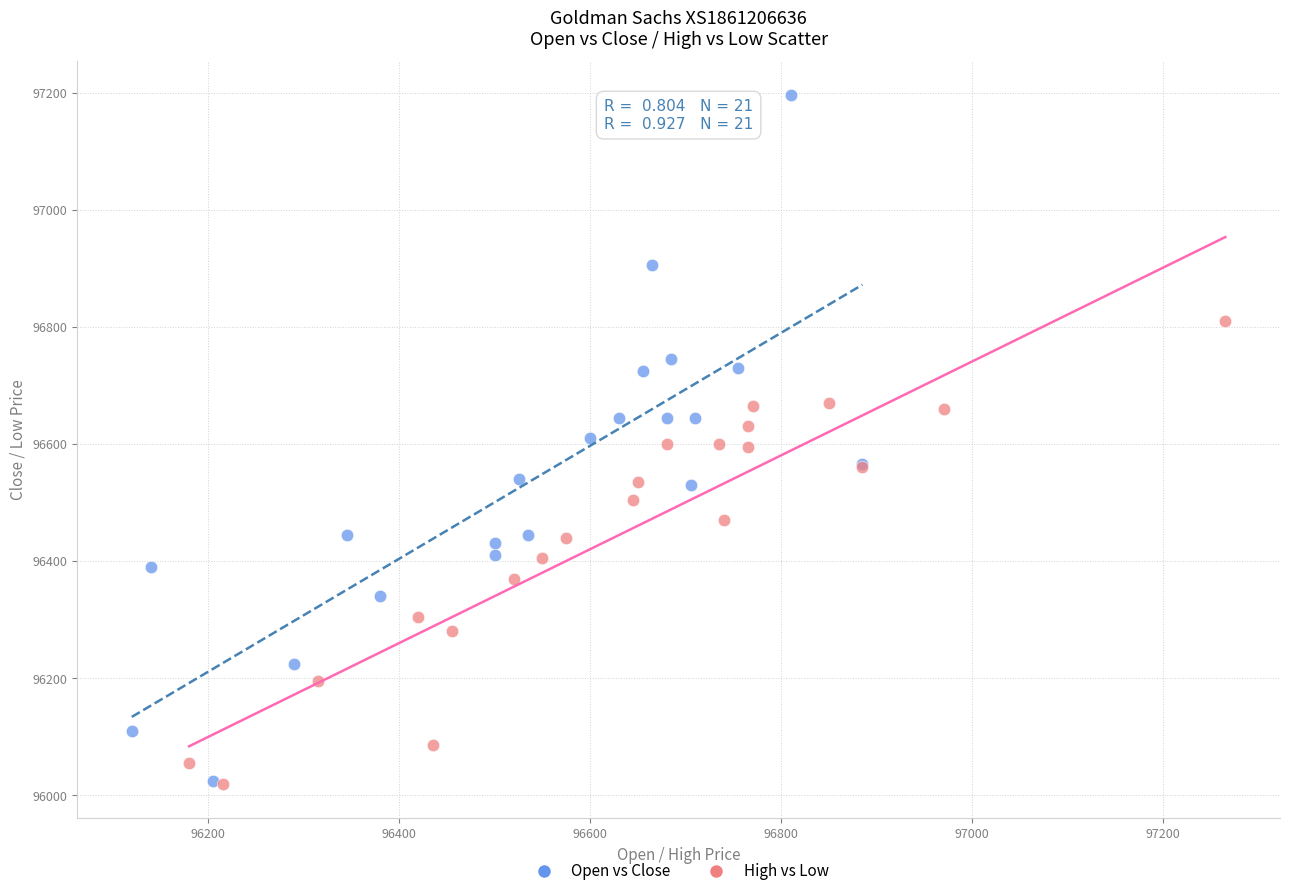

Which series reaches the maximum Y coordinate?

Open vs Close